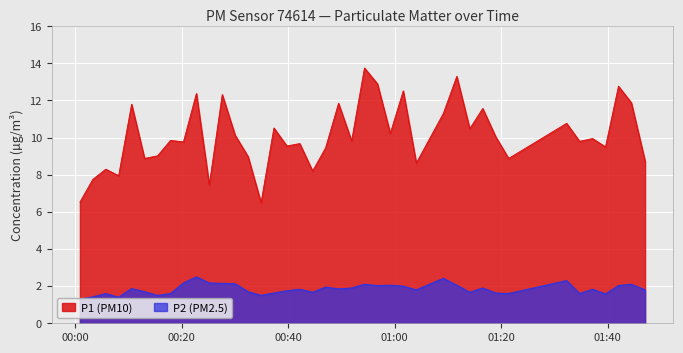

Which series has the largest range (max minus min)?

P1 (PM10)